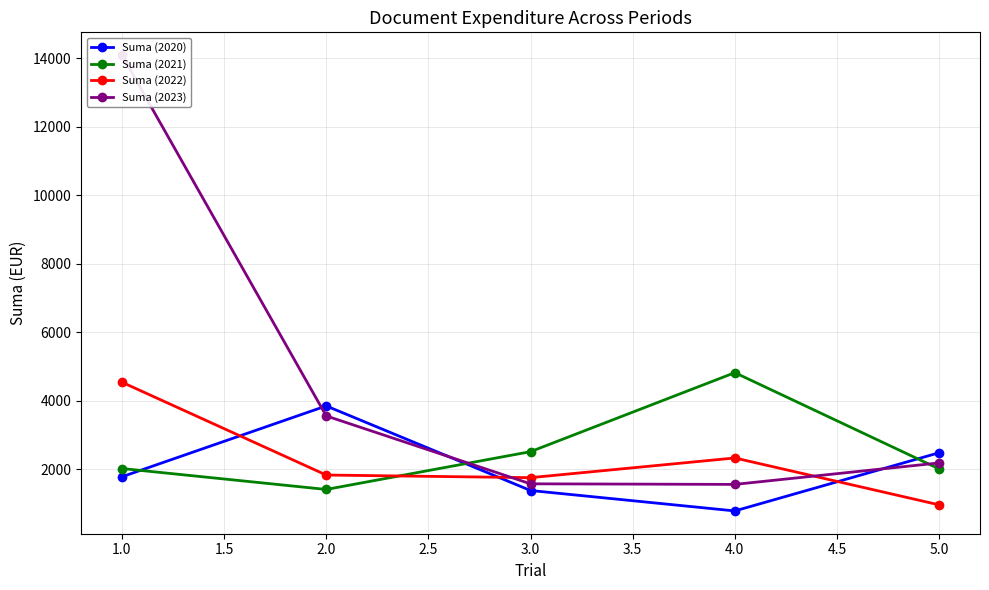

True or false: Suma (2022) has more than 0 points higher than both neighbors.

True